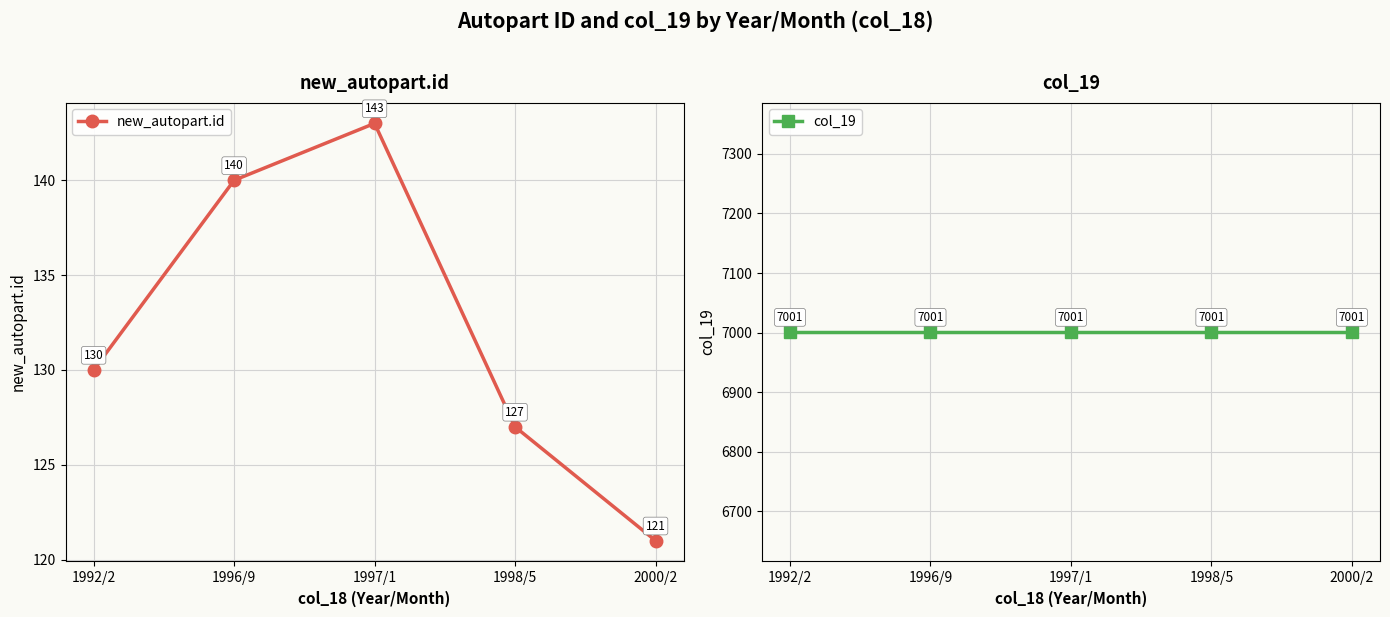

What is the difference between the maximum and minimum values in the new_autopart.id series?

22